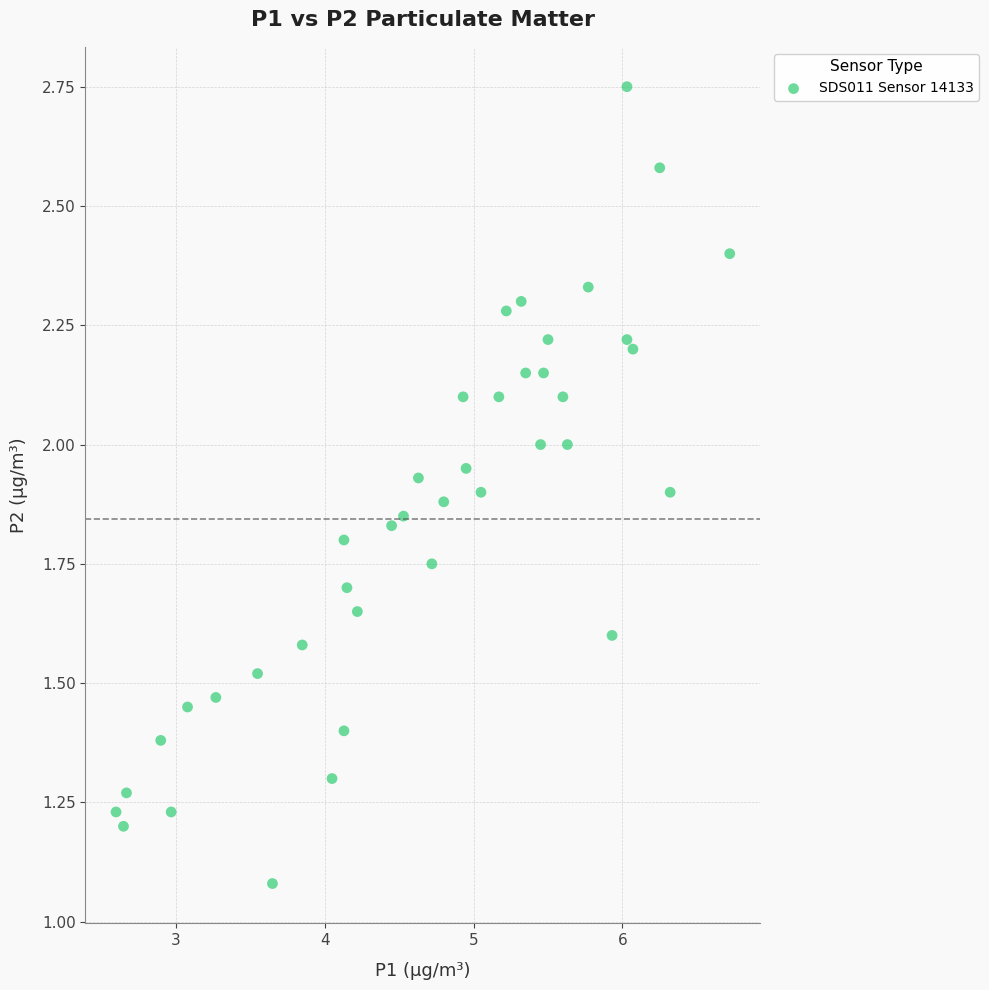

What is the range of X values (max minus min)?

4.1